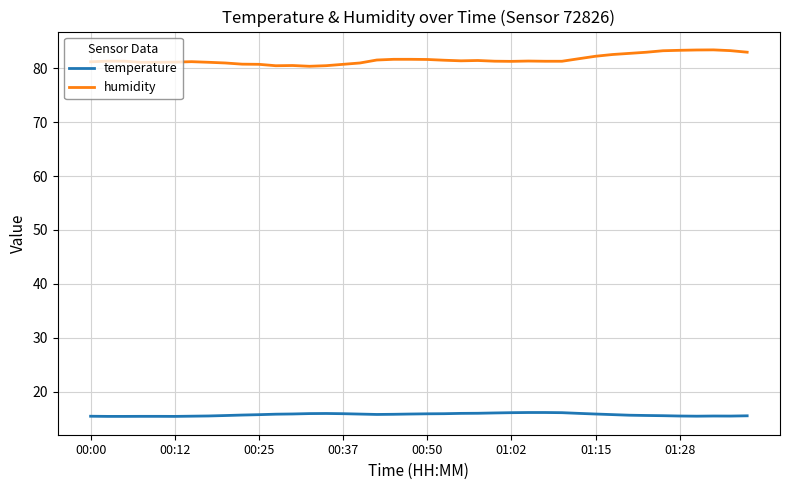

What is the maximum value shown in the chart?

83.4